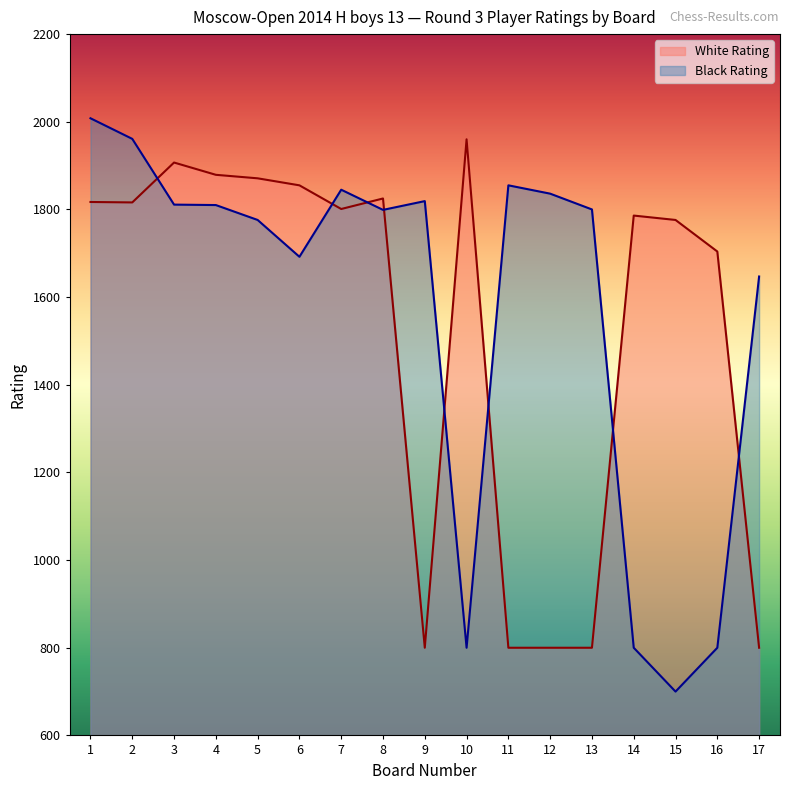

Rank the series at 9 from highest to lowest value.

Black Rating, White Rating